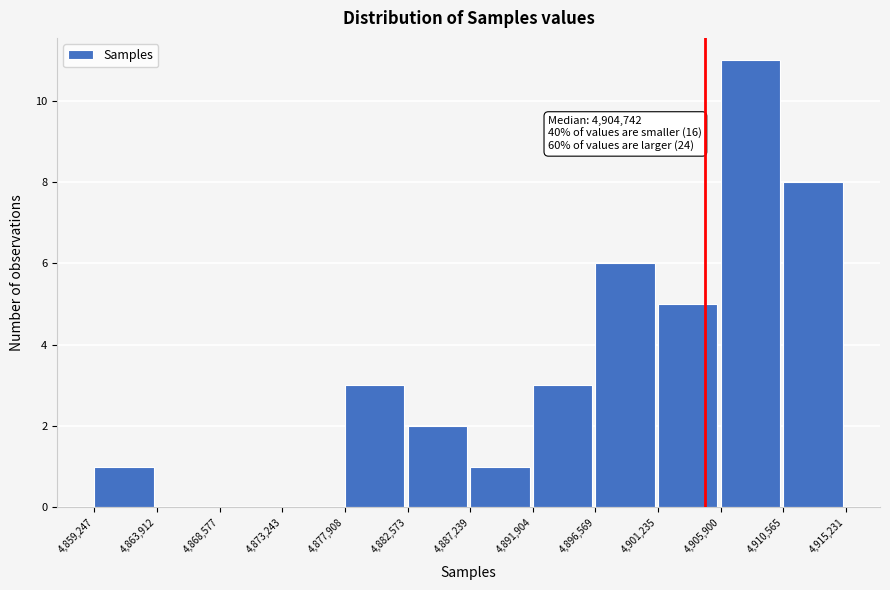

Which range on the x-axis has the tallest bar?

4,905,900 to 4,910,565